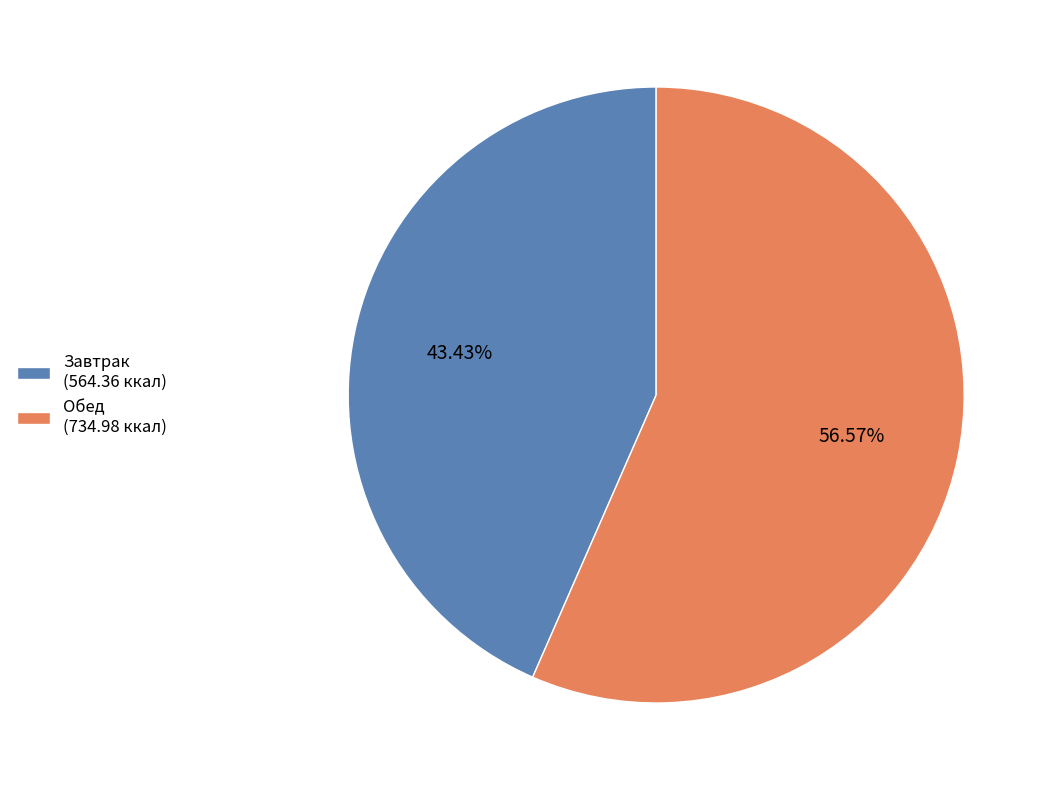

Which has a higher value, Обед (734.98 ккал) or Завтрак (564.36 ккал)?

Обед (734.98 ккал)